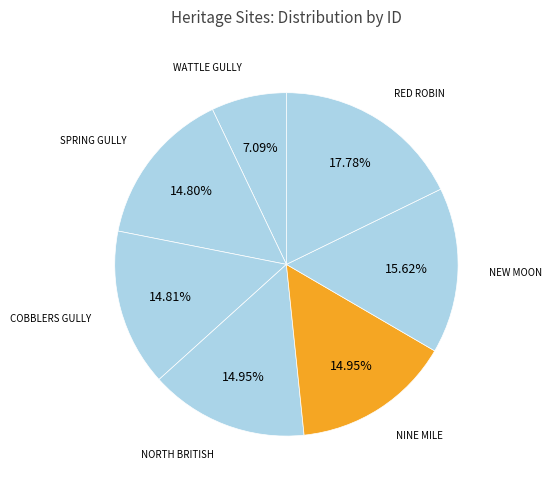

Count the number of slices in the pie.

7